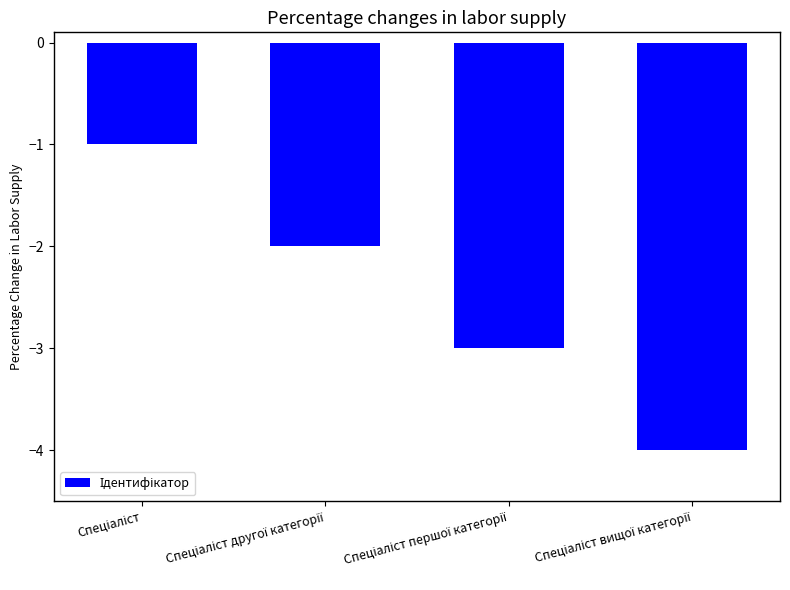

What is the difference between the maximum and minimum values?

3